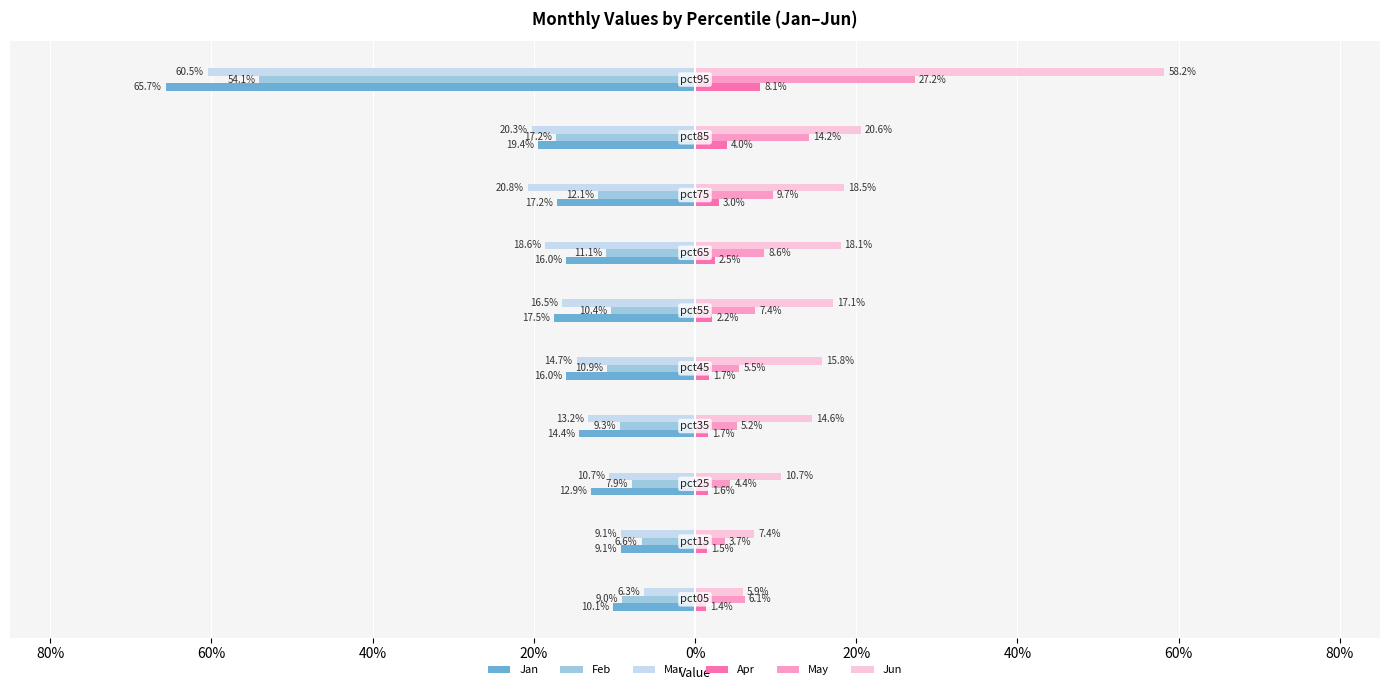

What are all the series names shown in the legend?

Jan, Feb, Mar, Apr, May, Jun